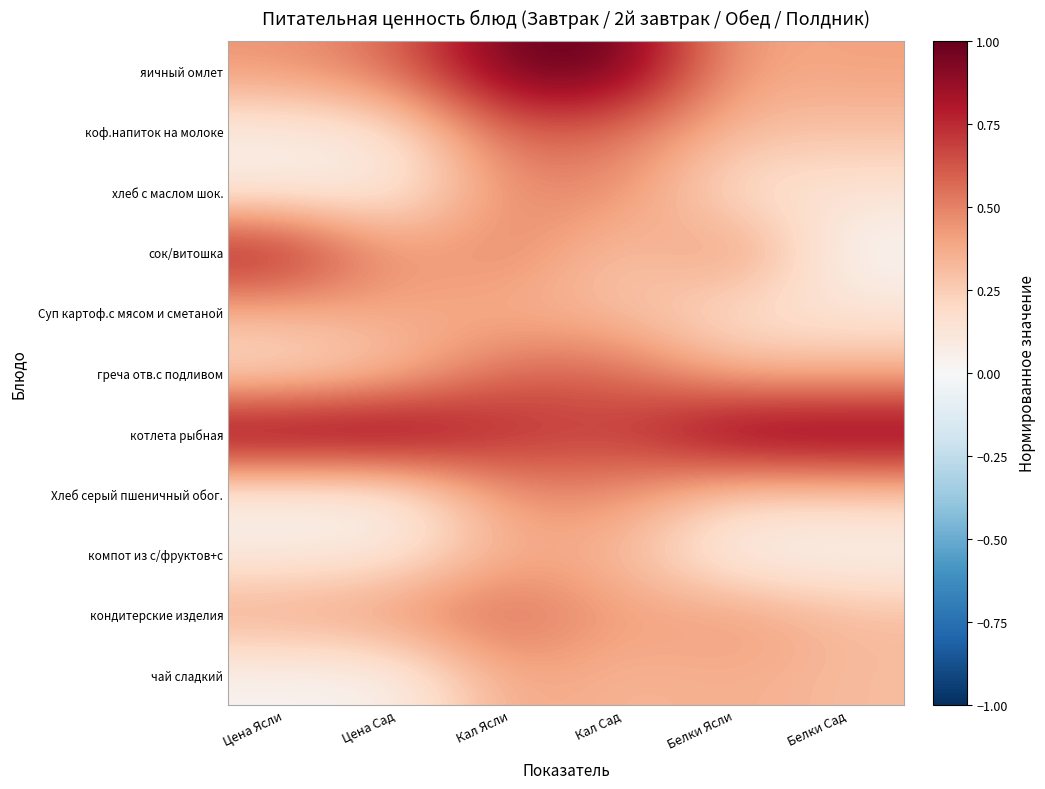

What is the greatest value displayed?

1.0